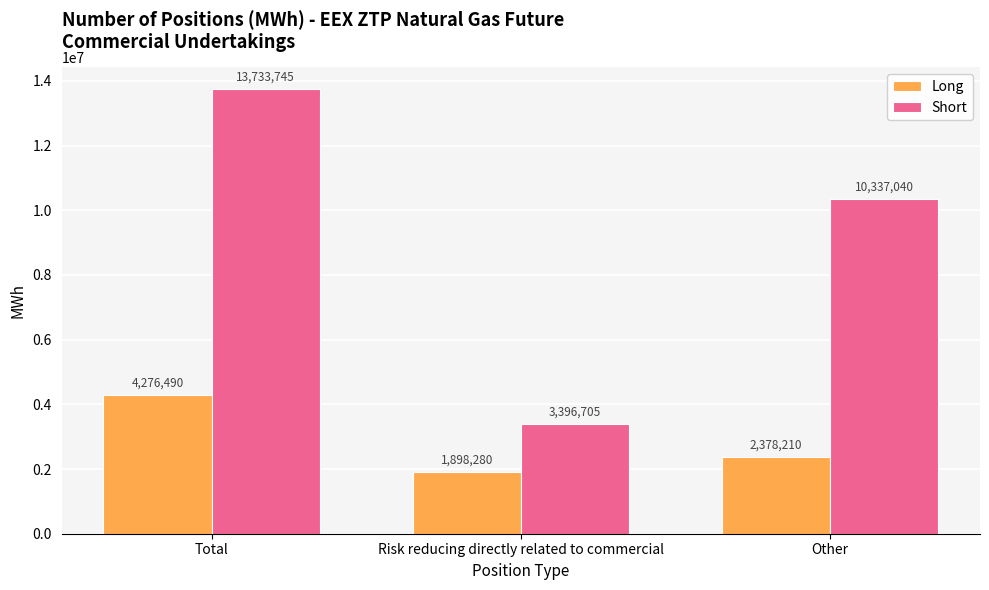

What is the label of the 2nd bar from the left?

Risk reducing directly related to commercial